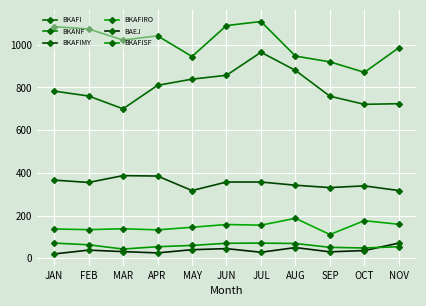

Where is BAEJ nearest to the value 45?

JUN